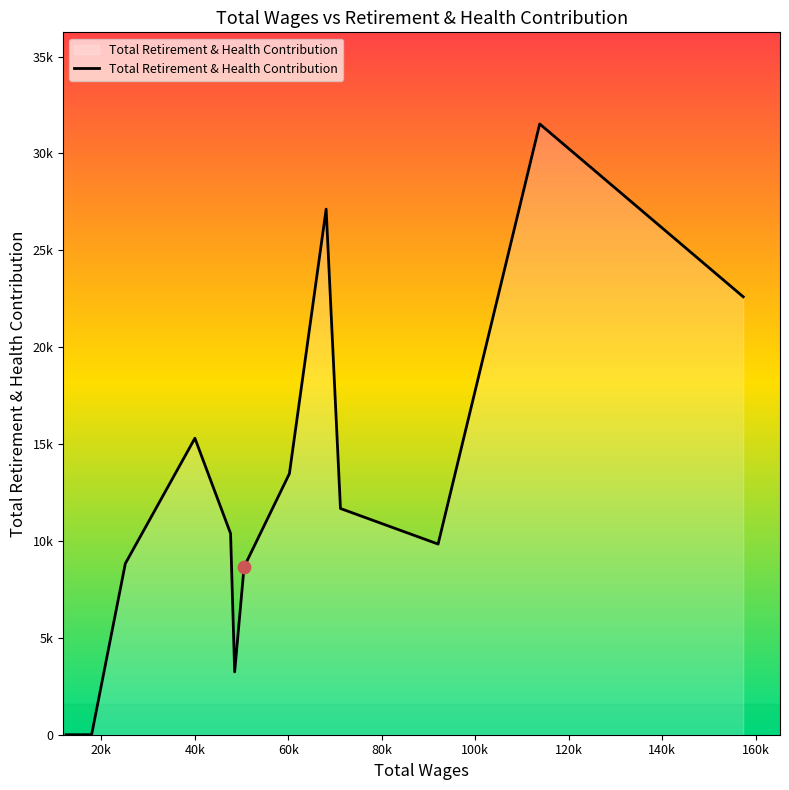

Does the chart have visible grid lines?

No